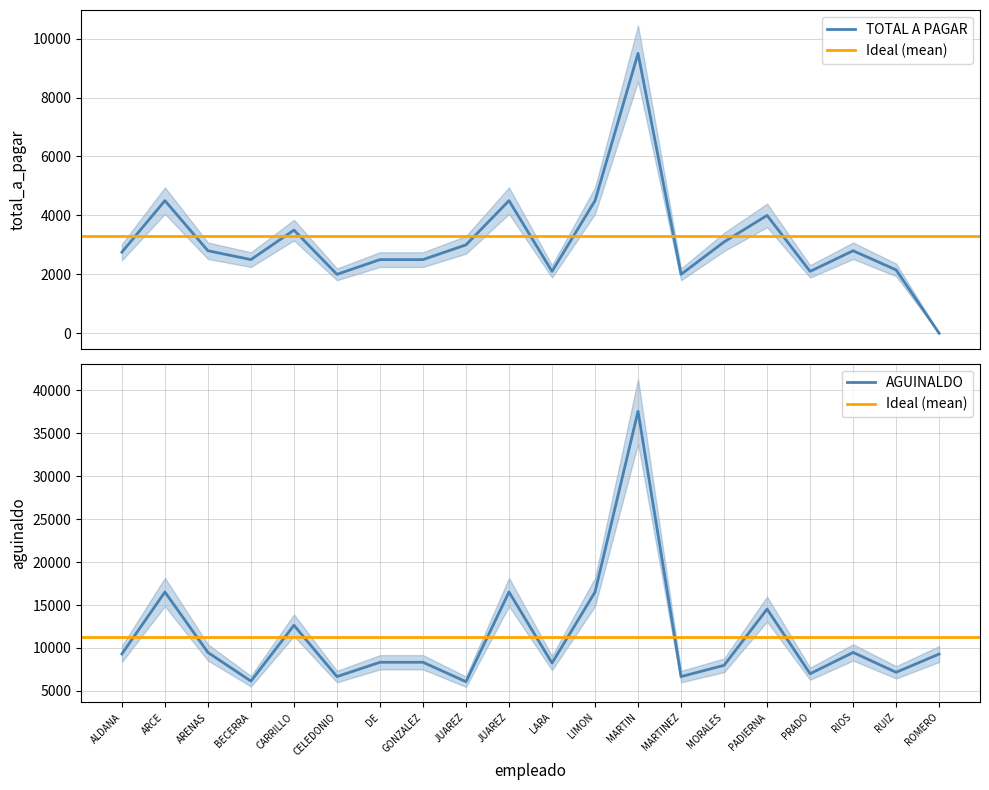

Is it true that total_a_pagar equals 3985.5 at GONZALEZ?

False